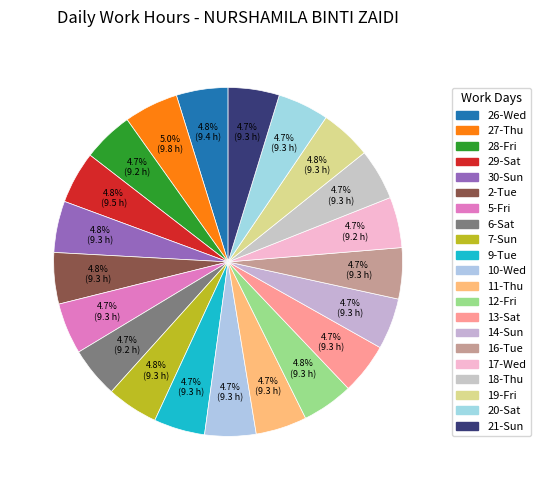

Rank the categories by value from highest to lowest.

27-Thu, 29-Sat, 26-Wed, 30-Sun, 12-Fri, 19-Fri, 7-Sun, 2-Tue, 5-Fri, 10-Wed, 11-Thu, 14-Sun, 20-Sat, 9-Tue, 13-Sat, 18-Thu, 21-Sun, 16-Tue, 6-Sat, 28-Fri, 17-Wed